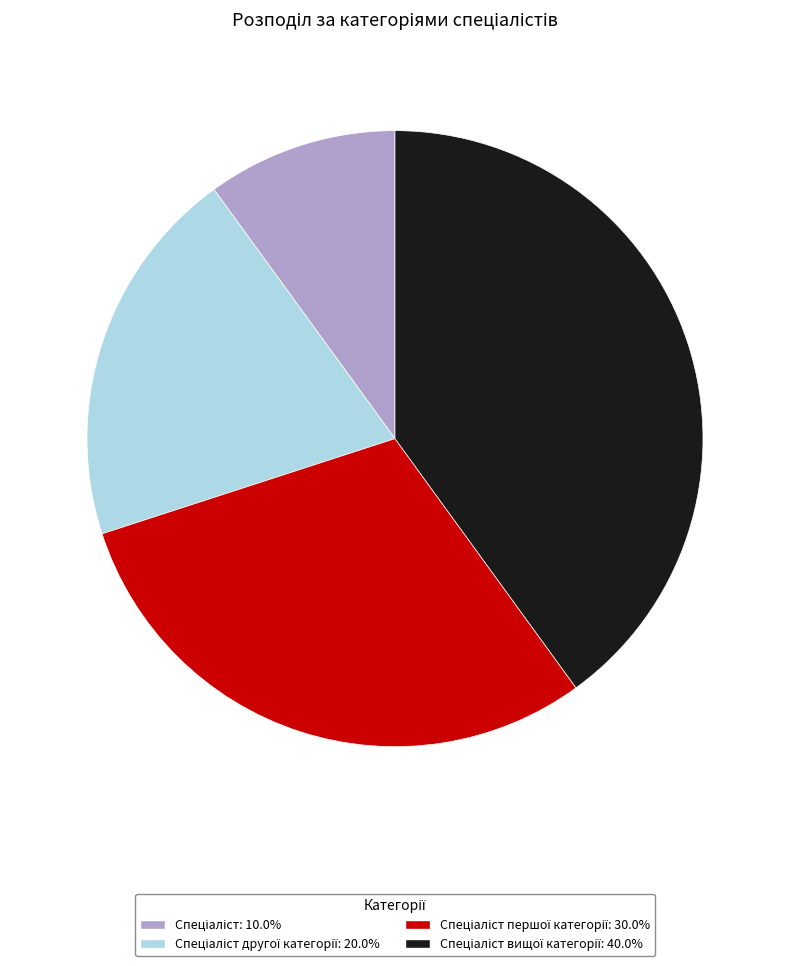

Does any single category account for the majority?

No